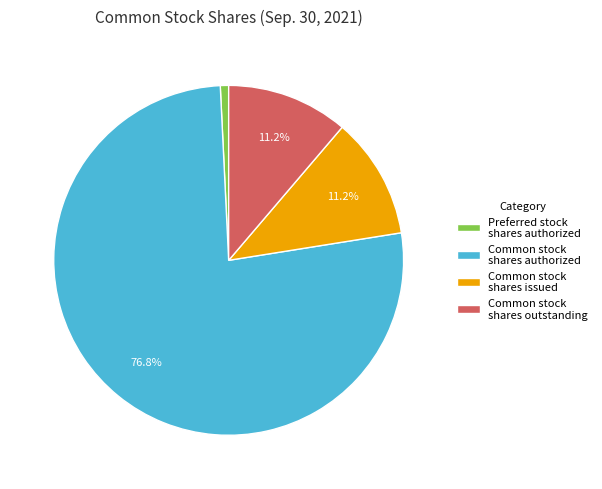

Which category has the biggest portion of the pie?

Common stock shares authorized